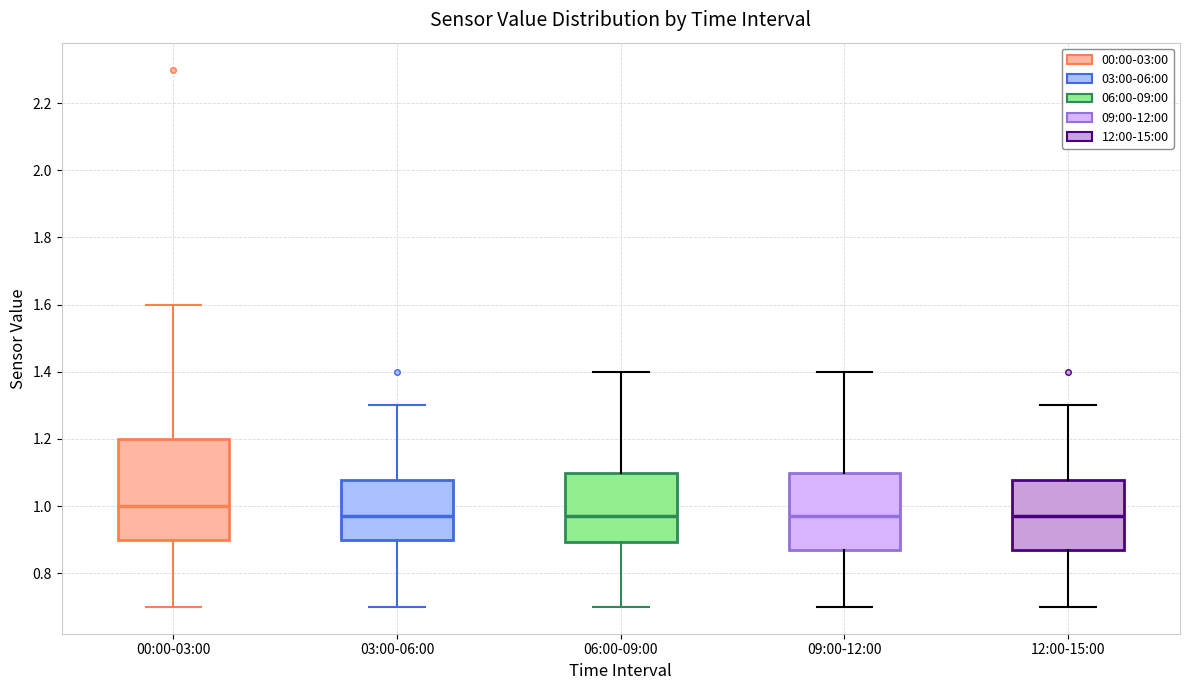

Reading left to right, read every box against the y-axis: the position of its median line, the range the box covers, and the ends of its whiskers. The values are not printed on the chart, so give them approximately, as read against the axis.

00:00-03:00: median 1.00, box 0.90 to 1.20, whiskers 0.70 to 1.60
03:00-06:00: median 0.98, box 0.90 to 1.08, whiskers 0.70 to 1.30
06:00-09:00: median 0.98, box 0.90 to 1.10, whiskers 0.70 to 1.40
09:00-12:00: median 0.98, box 0.88 to 1.10, whiskers 0.70 to 1.40
12:00-15:00: median 0.98, box 0.88 to 1.08, whiskers 0.70 to 1.30